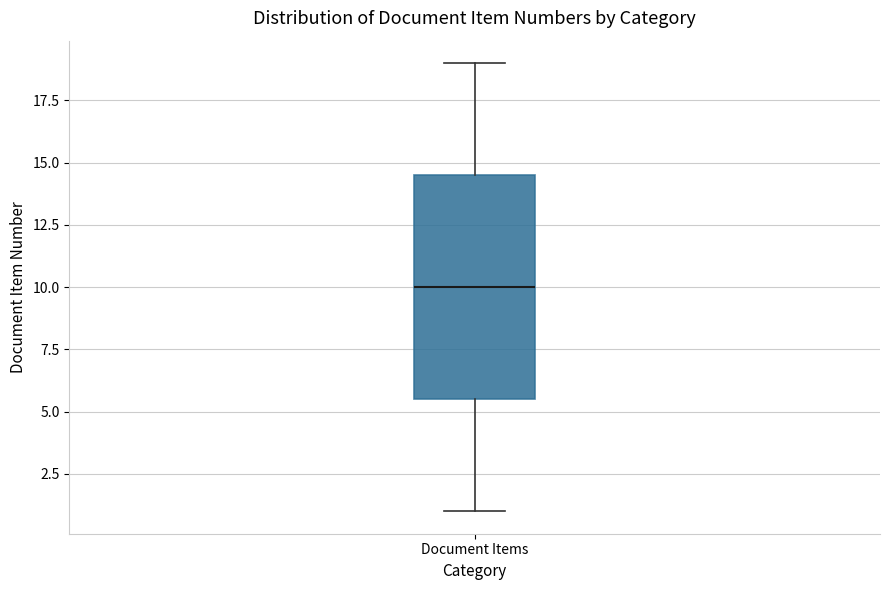

Where does the median line of the box for Document Items sit on the y-axis? The values are not printed on the chart, so give them approximately, as read against the axis.

10.0